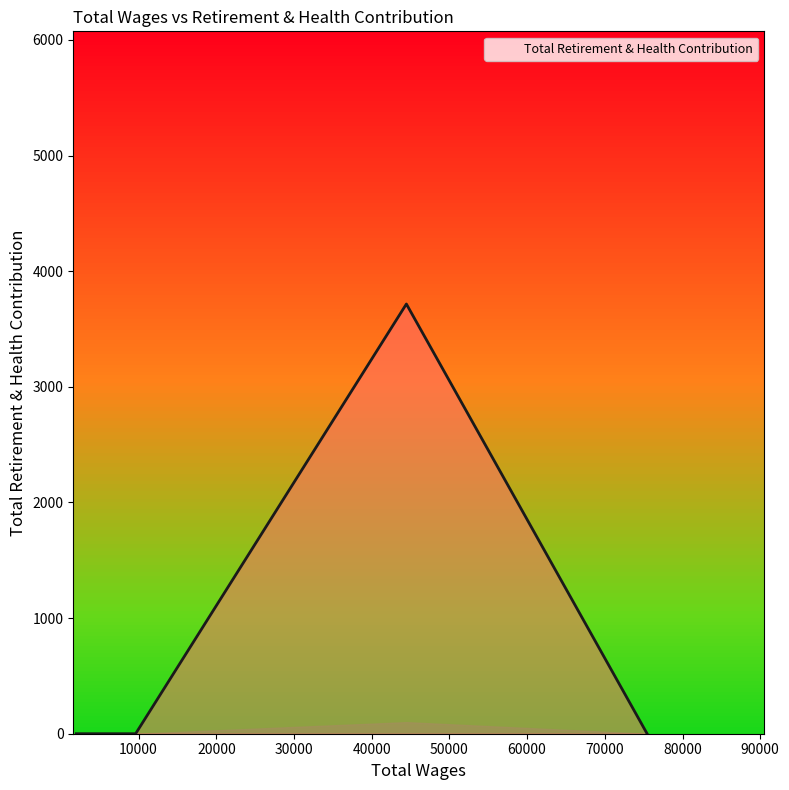

What is the difference between the maximum and minimum values?

3716